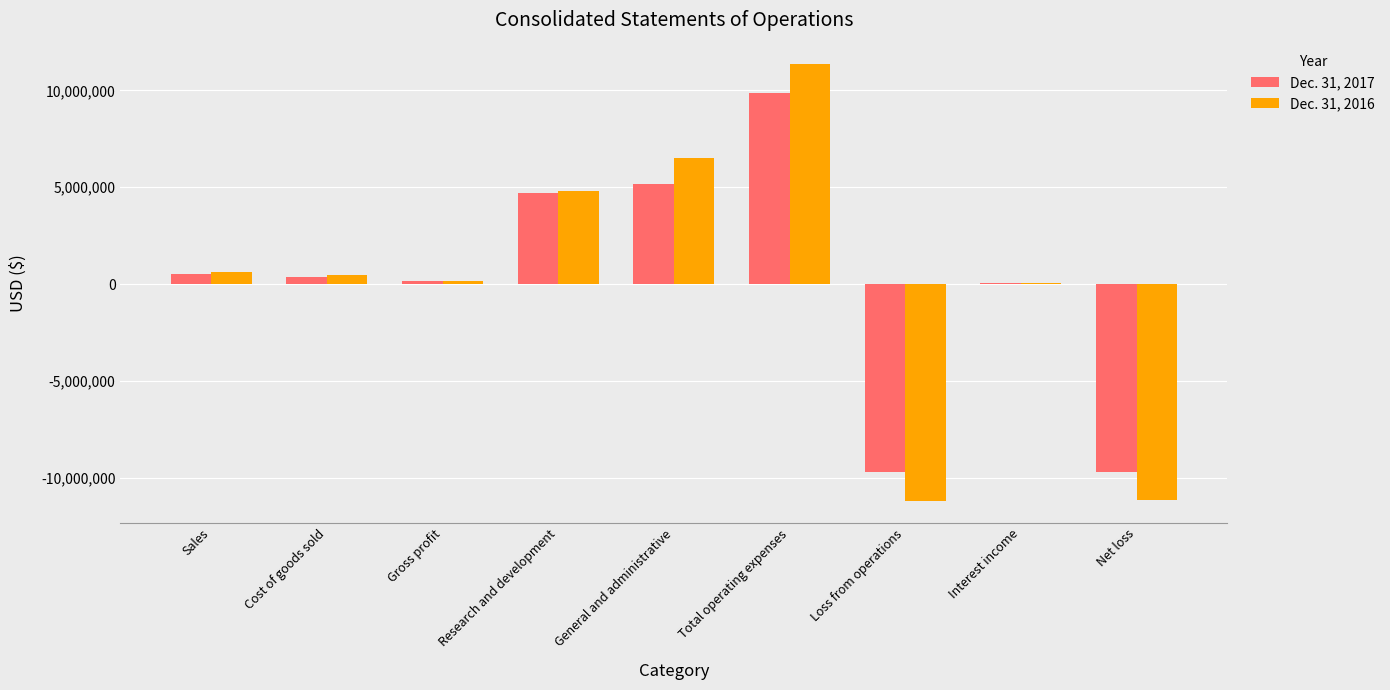

What is the total value across all series at Total operating expenses?

21213000